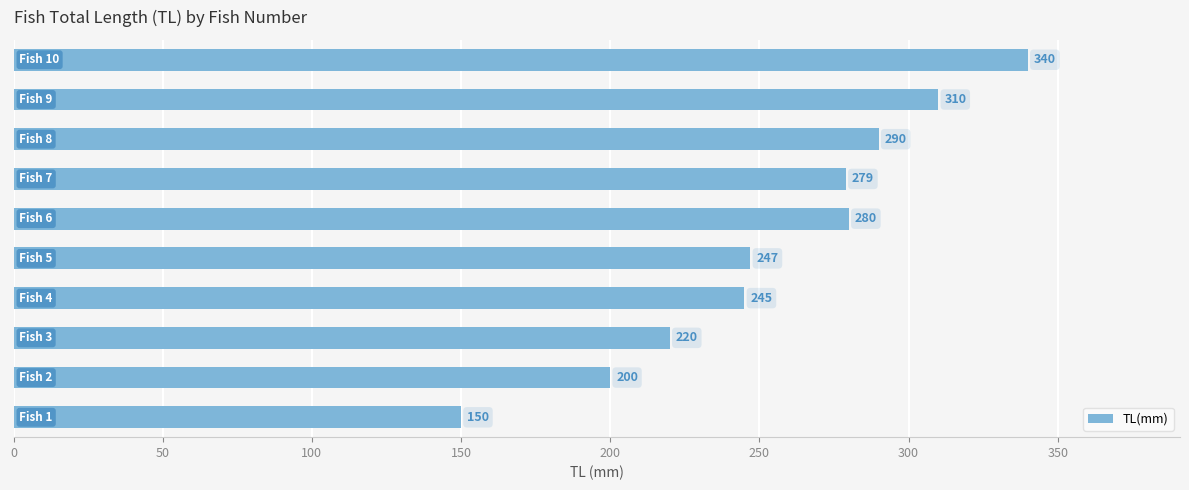

What is the sum of all values?

2561